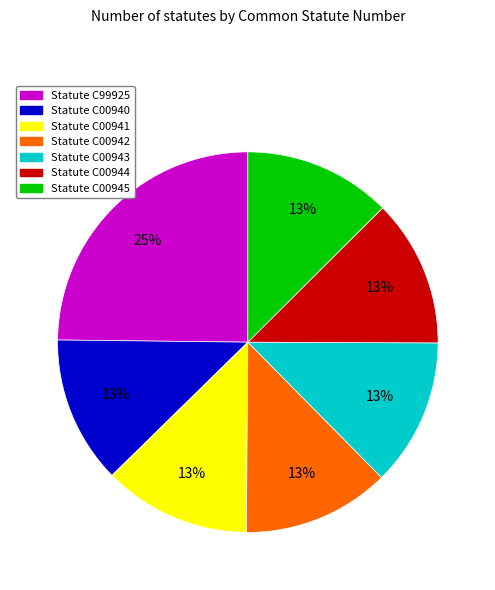

To the nearest percent, what is the average slice percentage?

14%